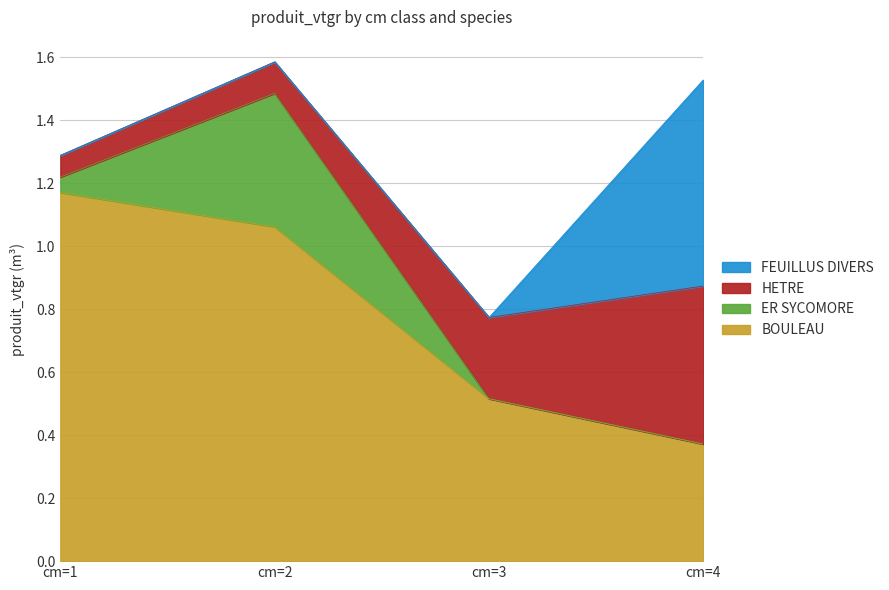

True or false: HETRE has a value of 0.1 at cm=1.

False